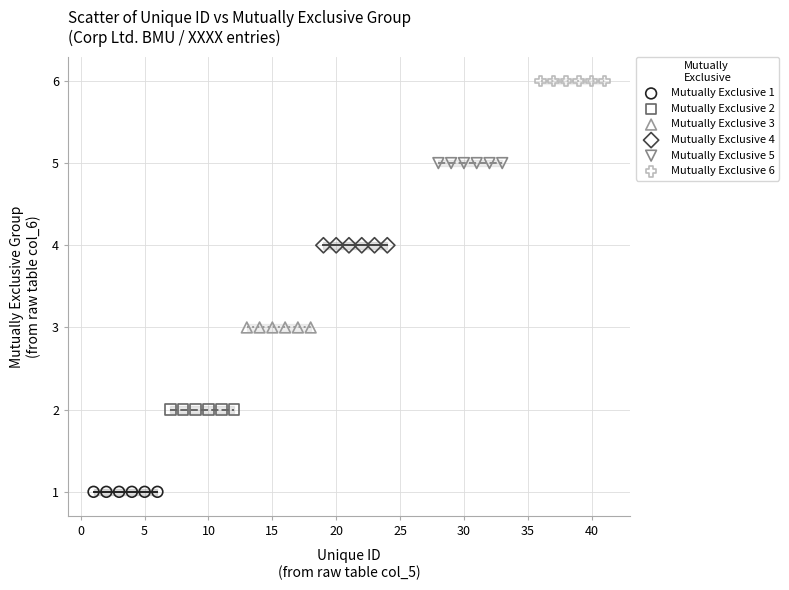

What are all the series names shown in the legend?

Mutually Exclusive 1, Mutually Exclusive 2, Mutually Exclusive 3, Mutually Exclusive 4, Mutually Exclusive 5, Mutually Exclusive 6